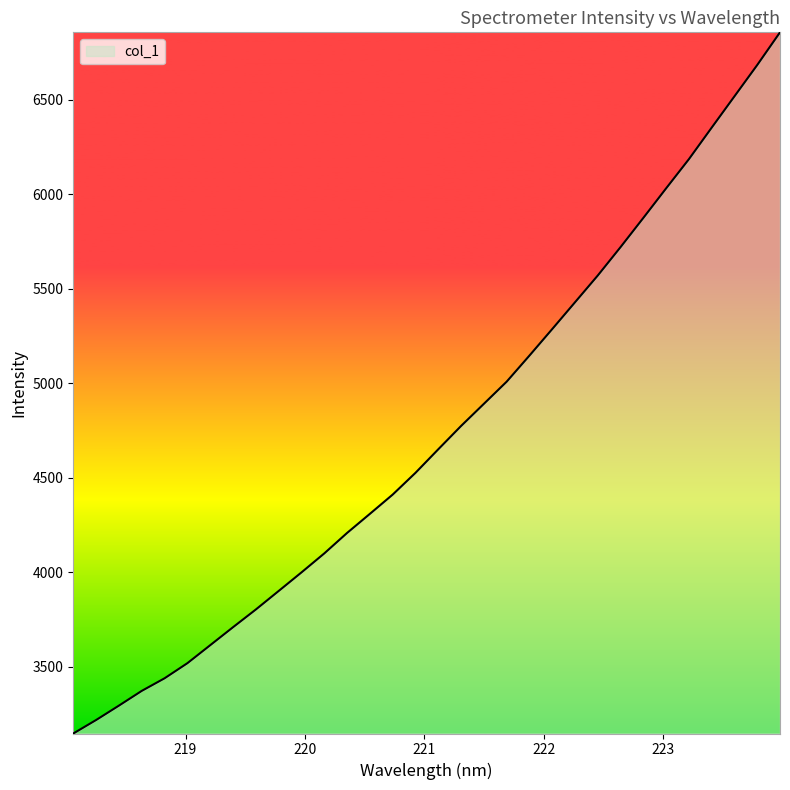

What is the minimum value shown in the chart?

3145.6